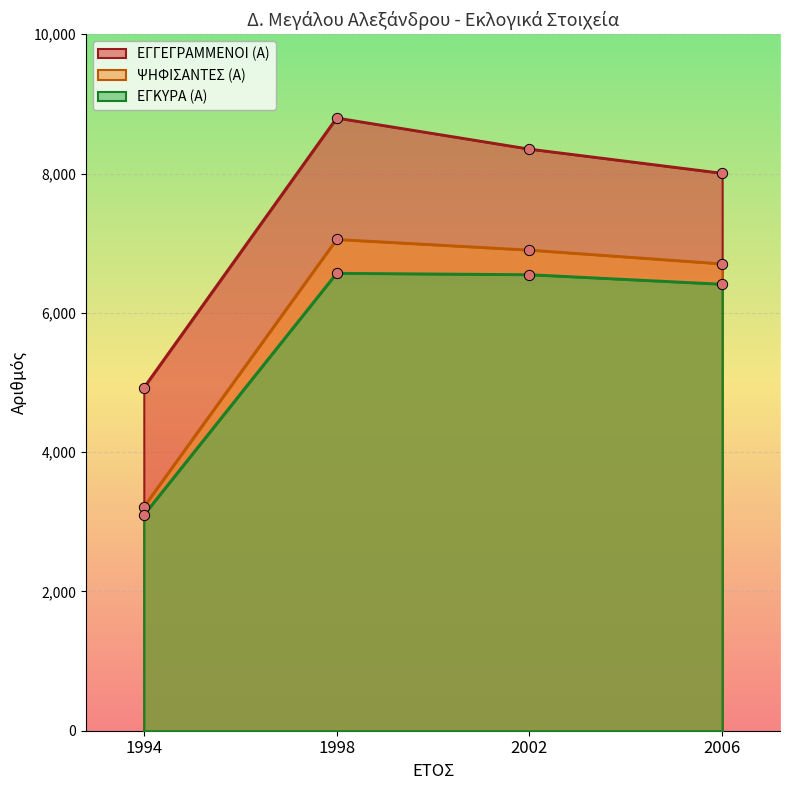

What are all the series names shown in the legend?

ΕΓΓΕΓΡΑΜΜΕΝΟΙ (Α), ΨΗΦΙΣΑΝΤΕΣ (Α), ΕΓΚΥΡΑ (Α)